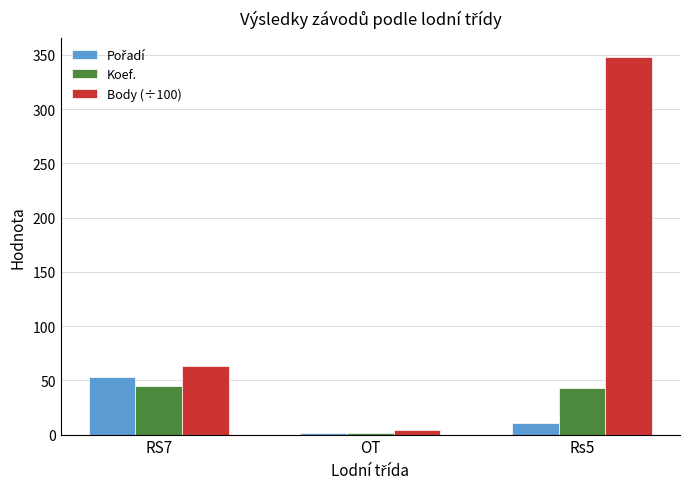

Which series has the largest total across all categories?

Body (÷100)